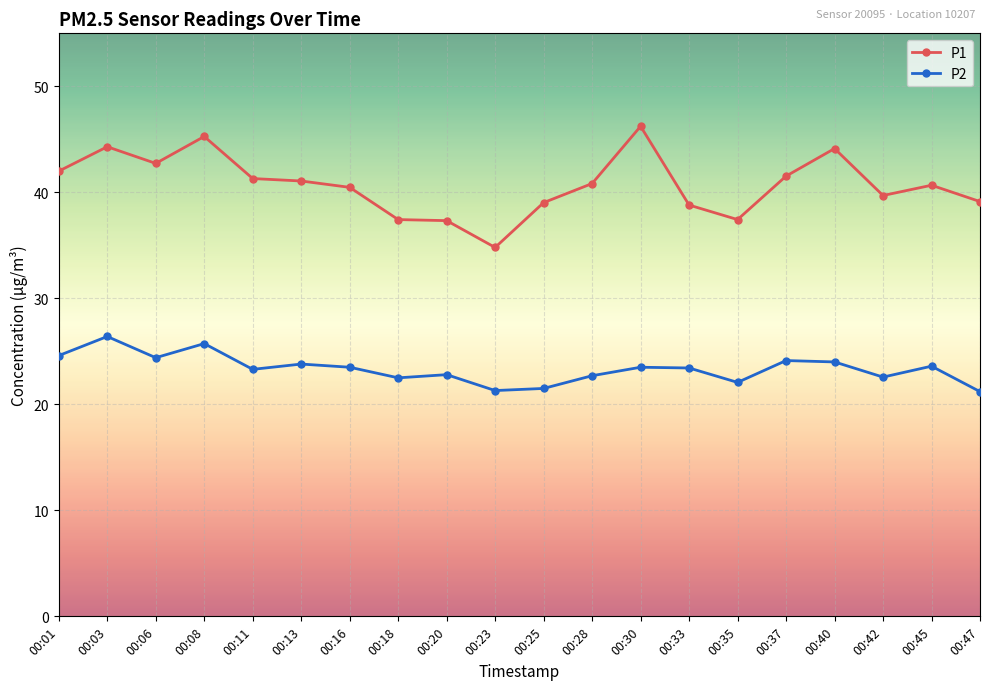

True or false: P2 has a value of 40.5 at 00:33.

False